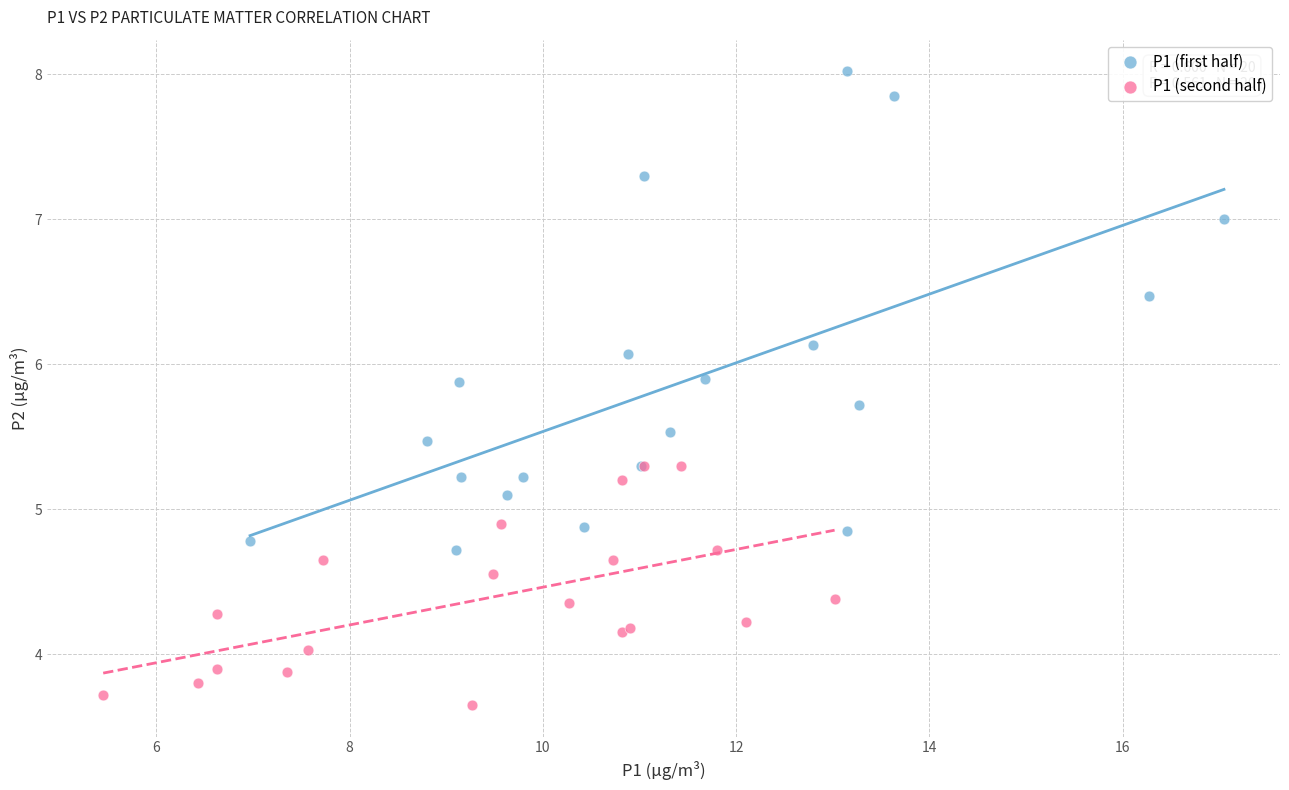

What are all the series names shown in the legend?

P1 (first half), P1 (second half)